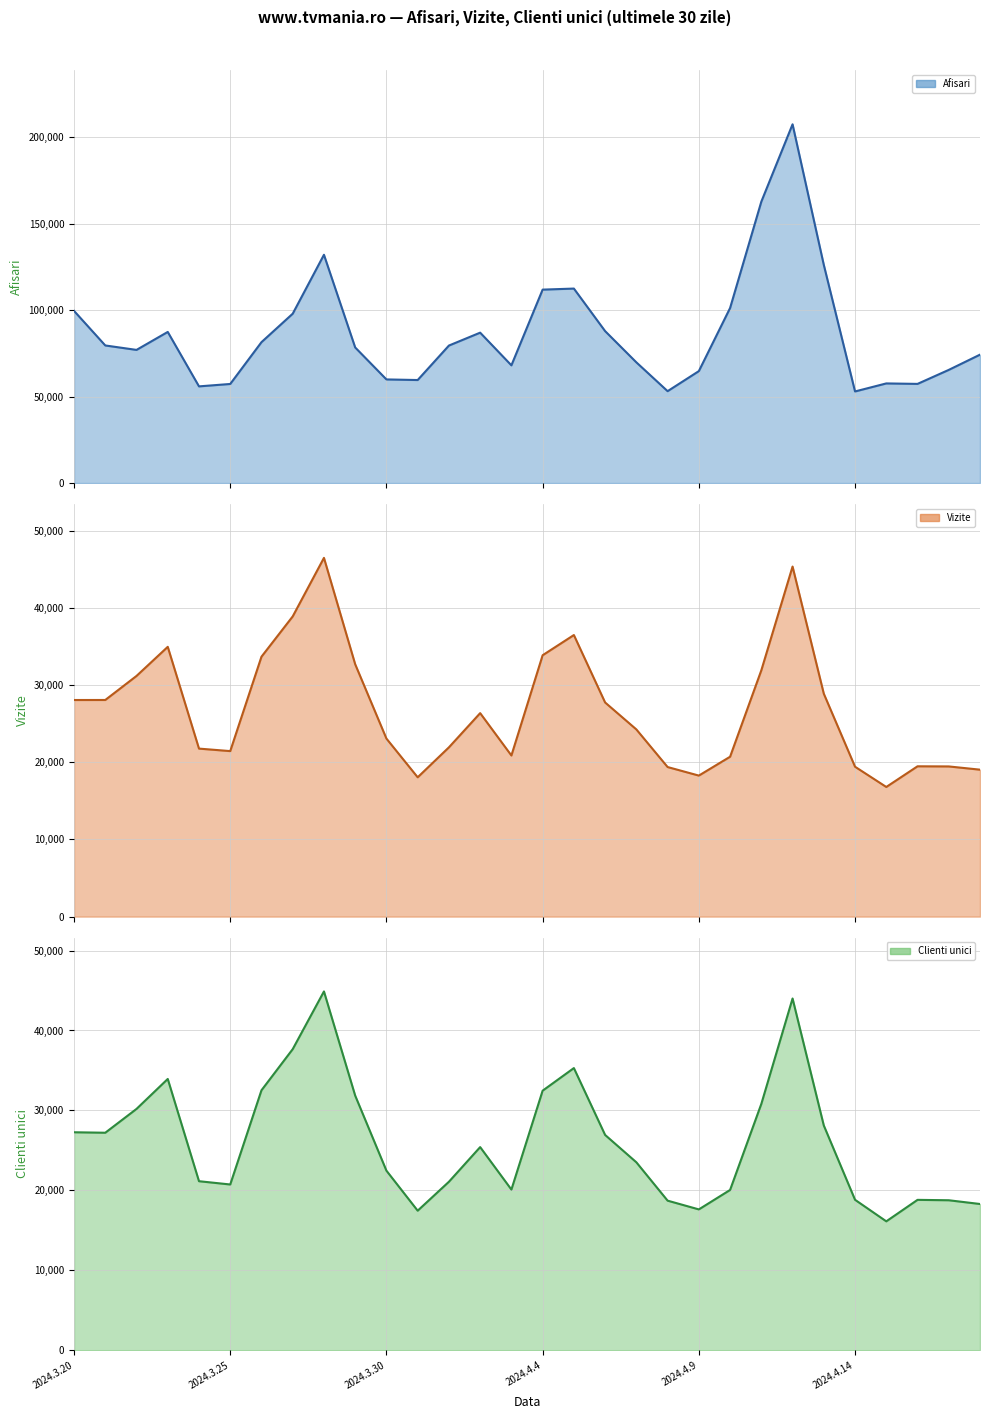

At which label does Afisari (line) first exceed 79516?

2024.3.20